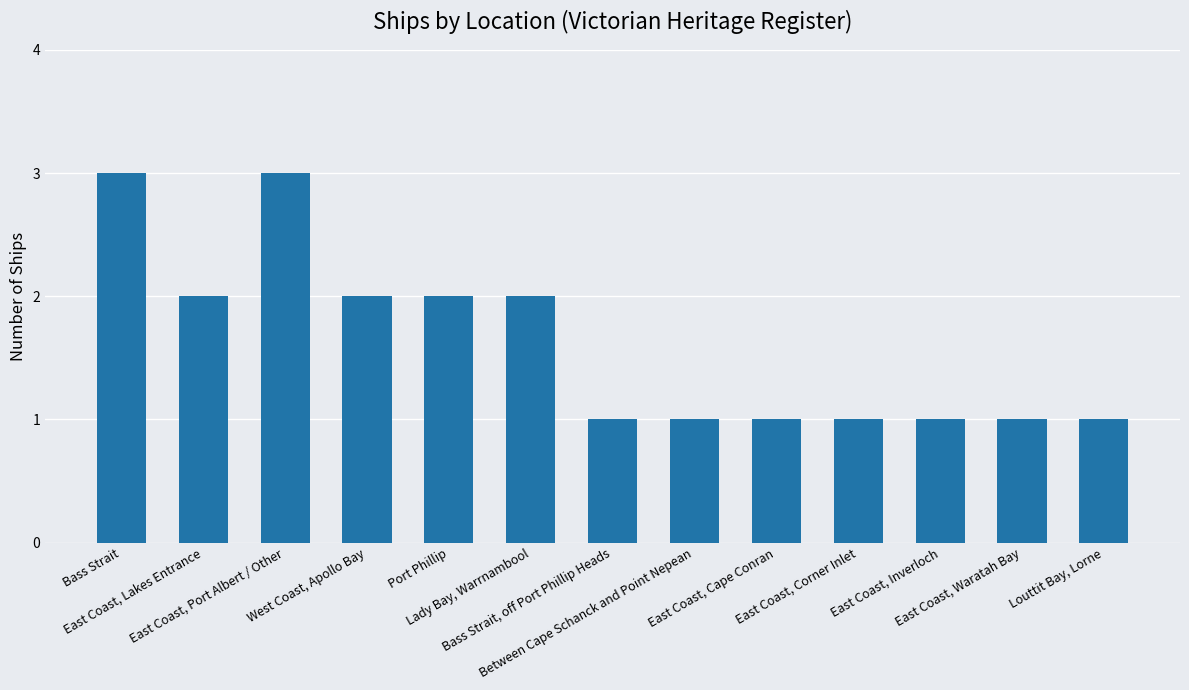

Which has a higher value, Bass Strait or East Coast, Cape Conran?

Bass Strait